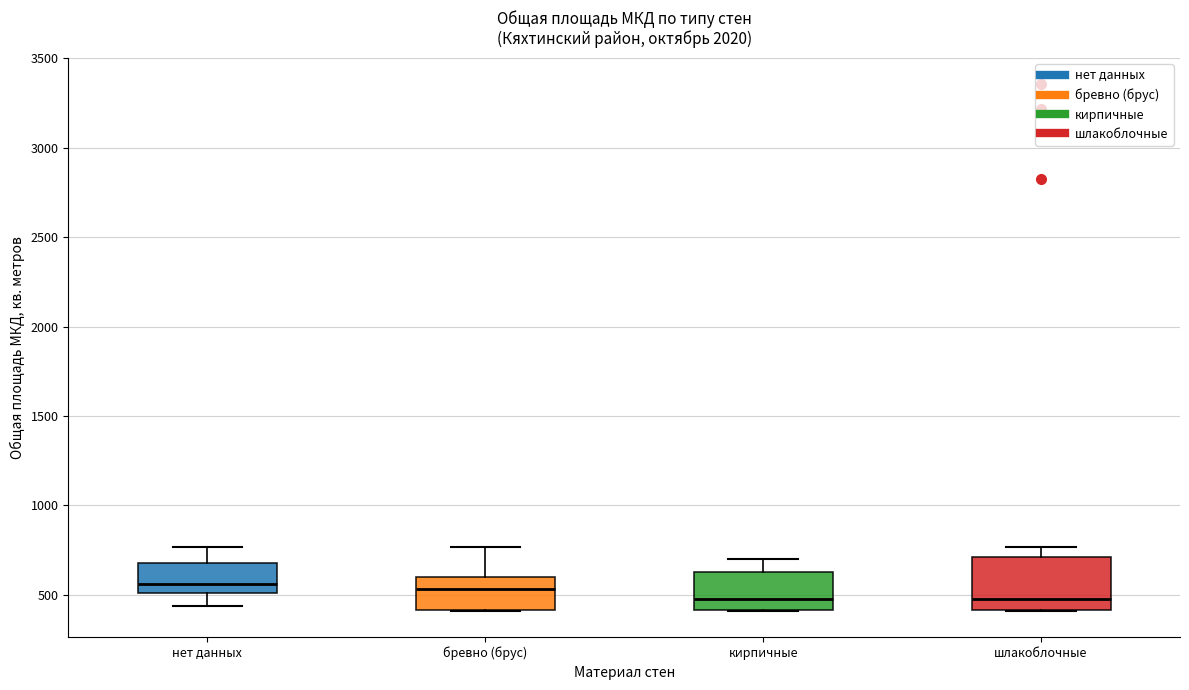

Reading left to right, read every box against the y-axis: the position of its median line, the range the box covers, and the ends of its whiskers. The values are not printed on the chart, so give them approximately, as read against the axis.

нет данных: median 550, box 500 to 700, whiskers 450 to 750
бревно (брус): median 550, box 400 to 600, whiskers 400 to 750
кирпичные: median 500, box 400 to 650, whiskers 400 to 700
шлакоблочные: median 500, box 400 to 700, whiskers 400 to 750